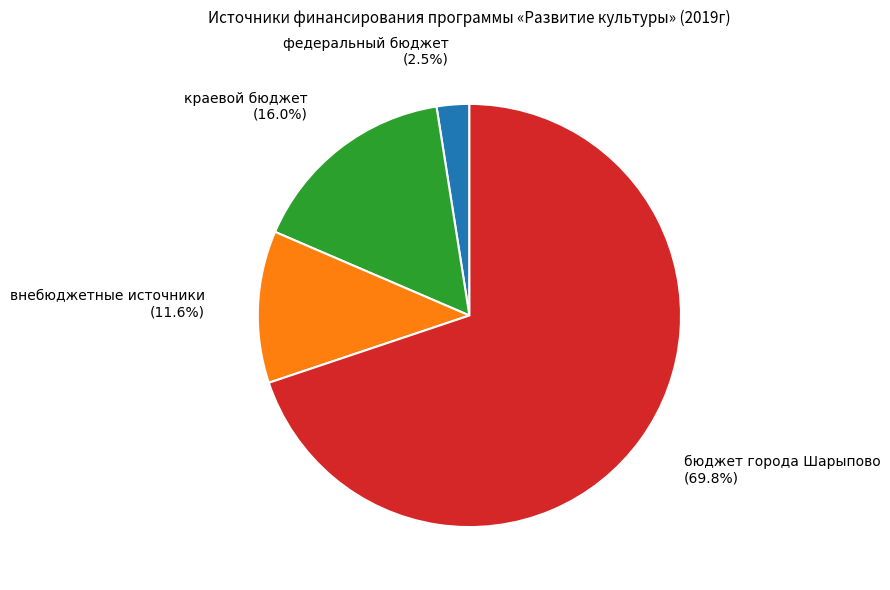

True or false: бюджет города Шарыпово accounts for 70% of the total.

True